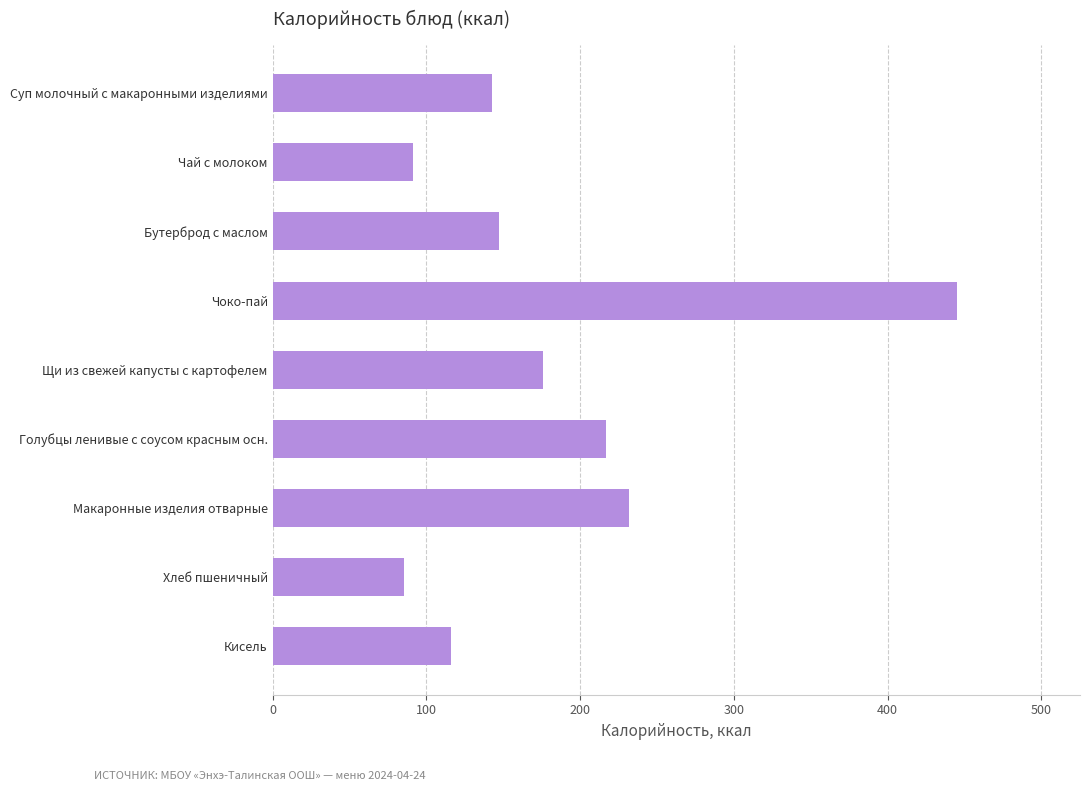

What is the average value?

183.6